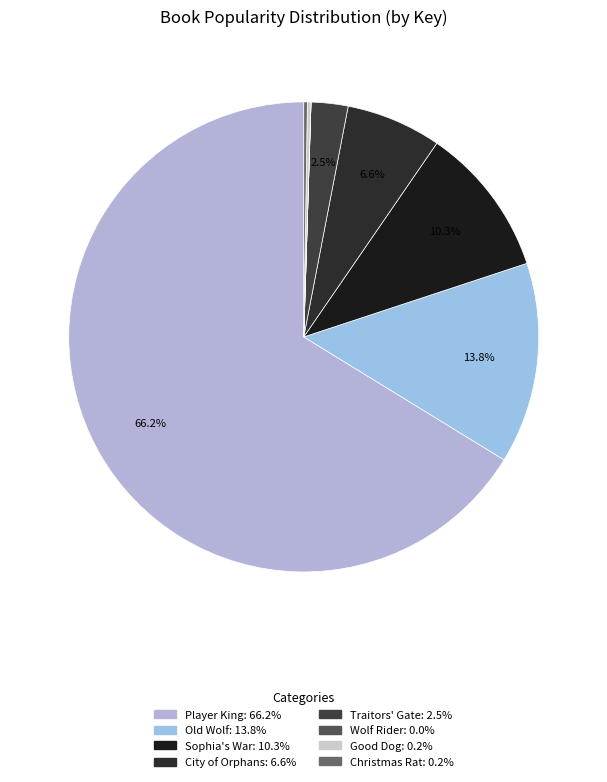

Which category has the biggest portion of the pie?

Player King